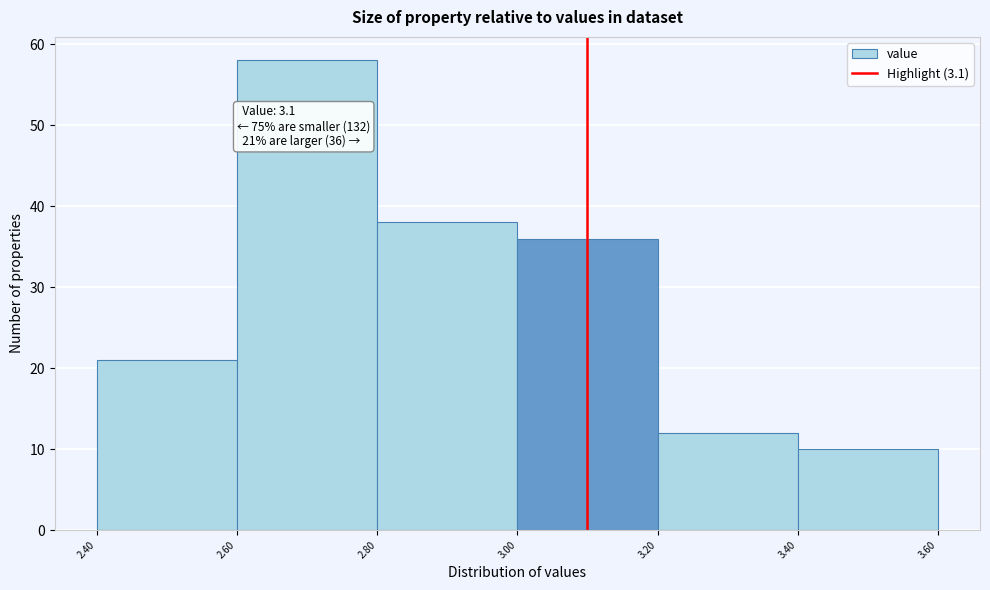

Over which range of the x-axis is the bar tallest?

2.60 to 2.80